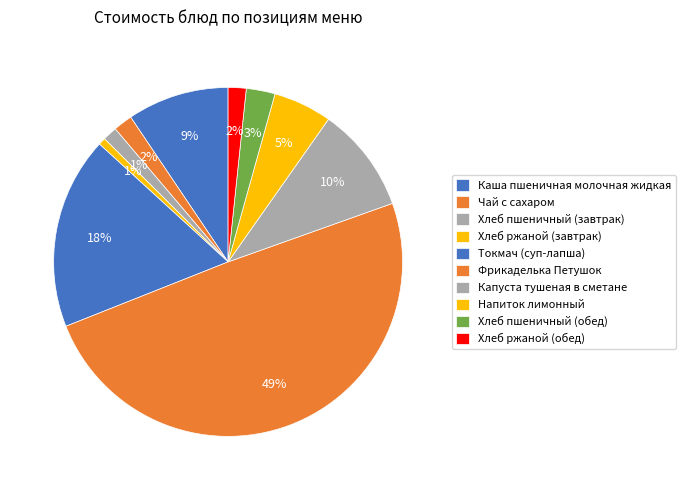

What percentage is the Каша пшеничная молочная жидкая slice, to the nearest percent?

9%